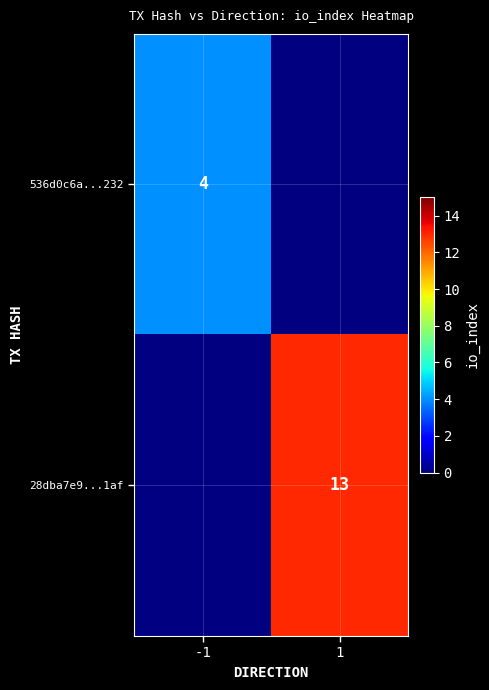

The value of 536d0c6a...232 at -1 is 4. True or false?

True